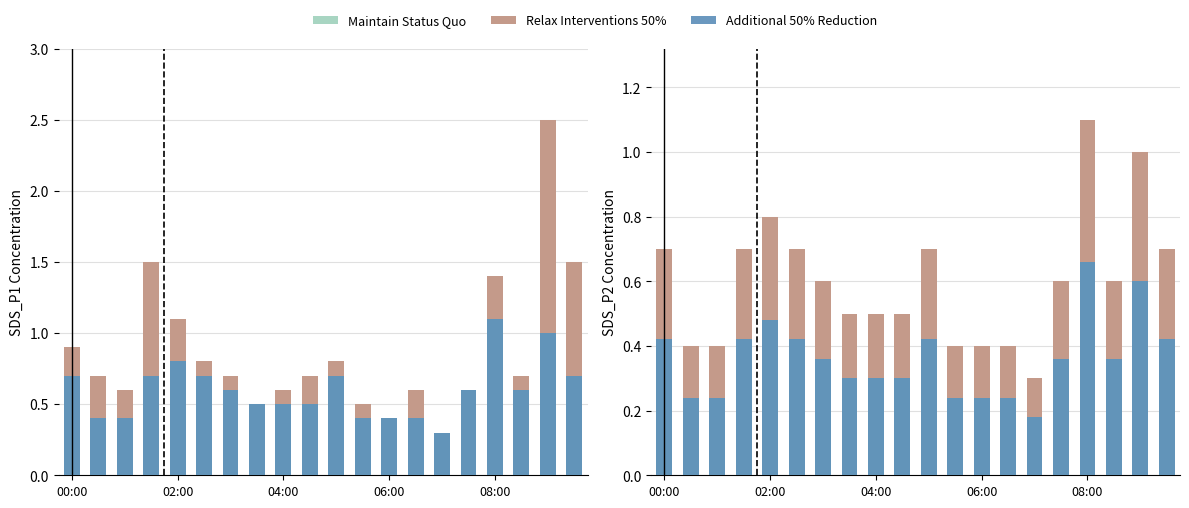

True or false: Maintain Status Quo has a value of 0.4 at 17.

True